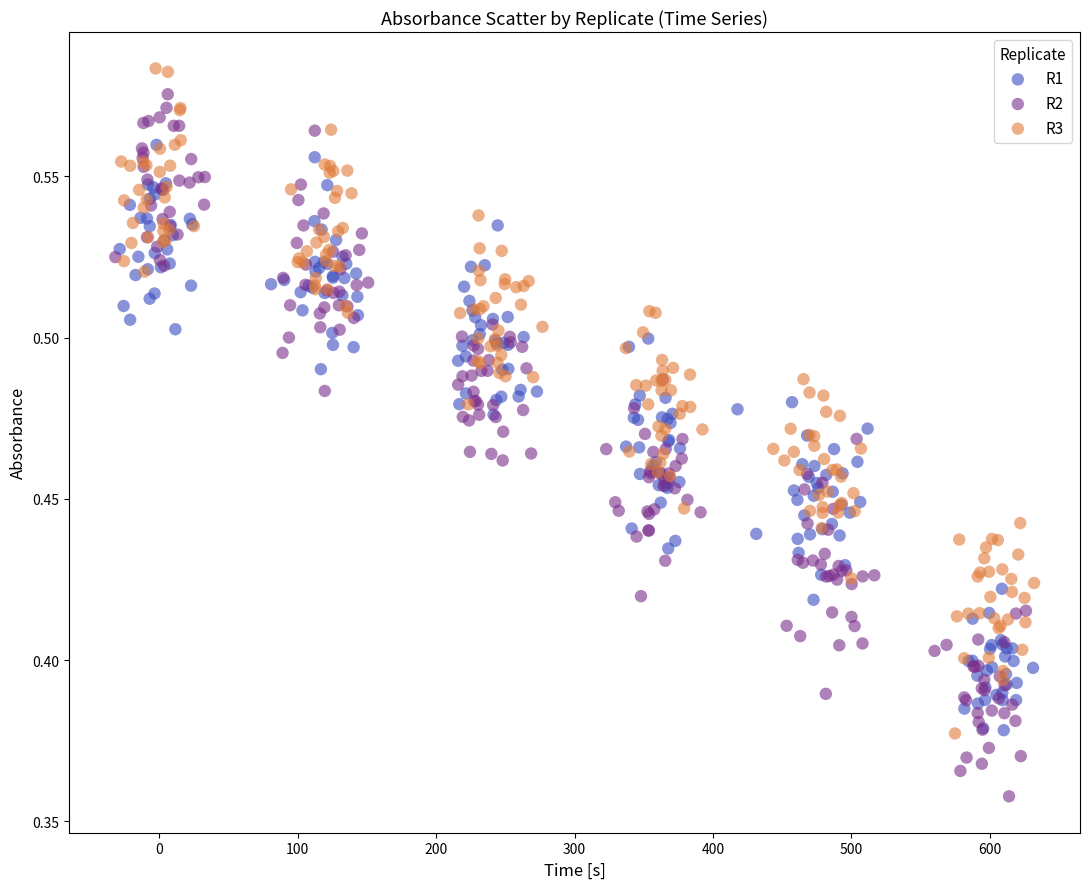

Which series contains the lowest Y value?

R2